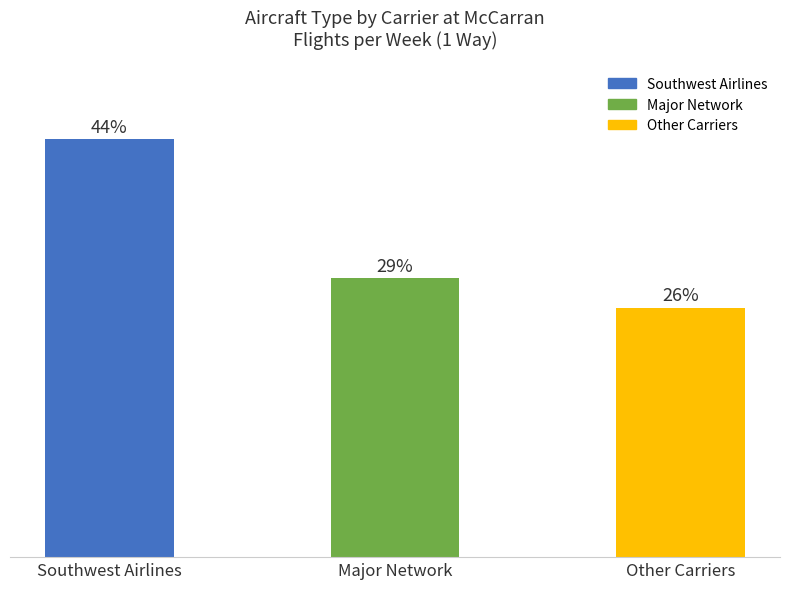

Does the chart contain stacked bars?

No